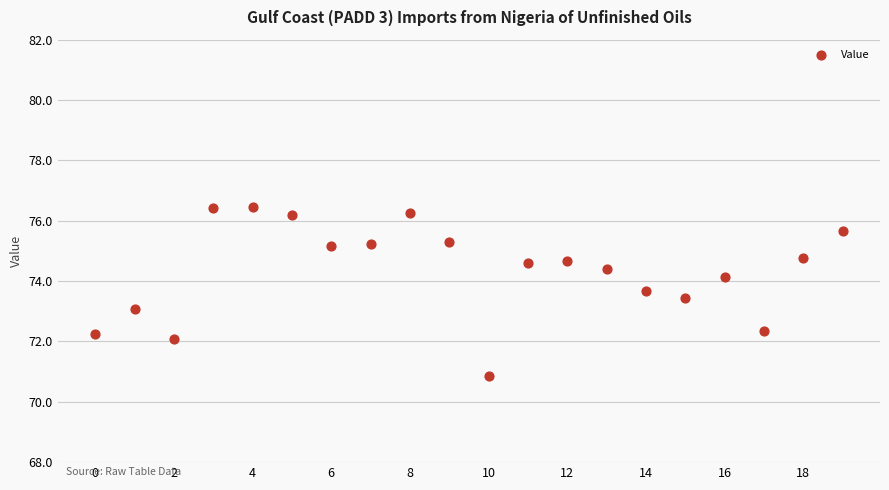

Count the number of points in this scatter plot.

20